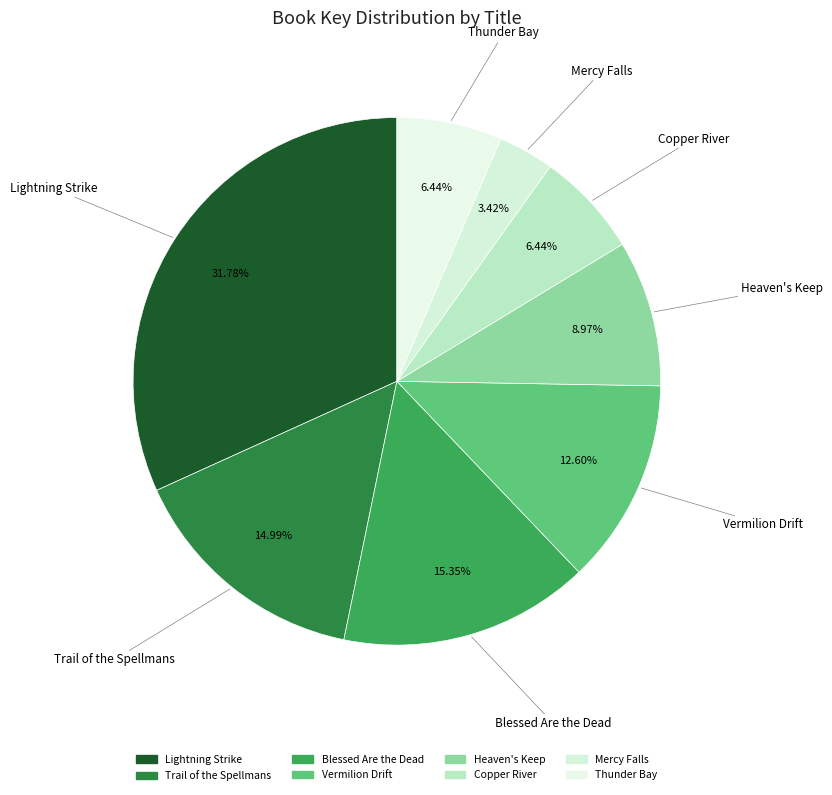

To the nearest percent, what is the average slice percentage?

12%